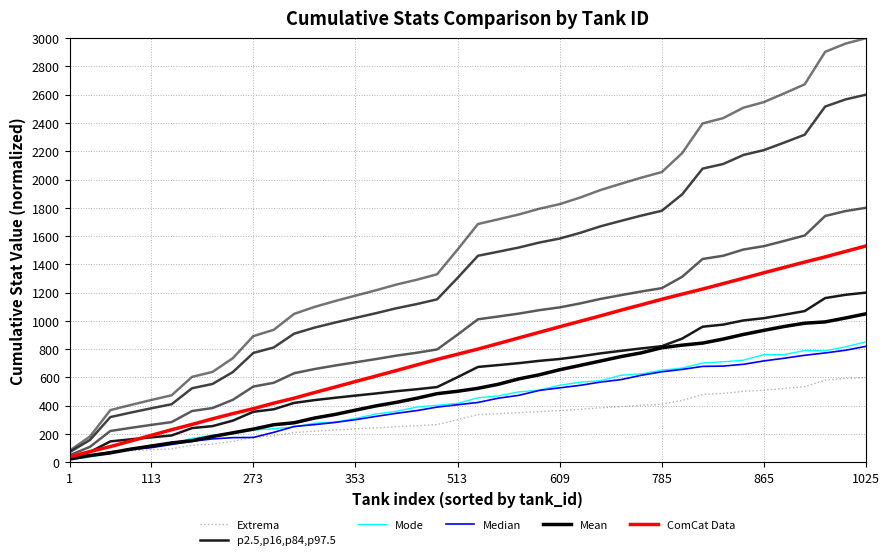

How many lines are shown in the chart?

6